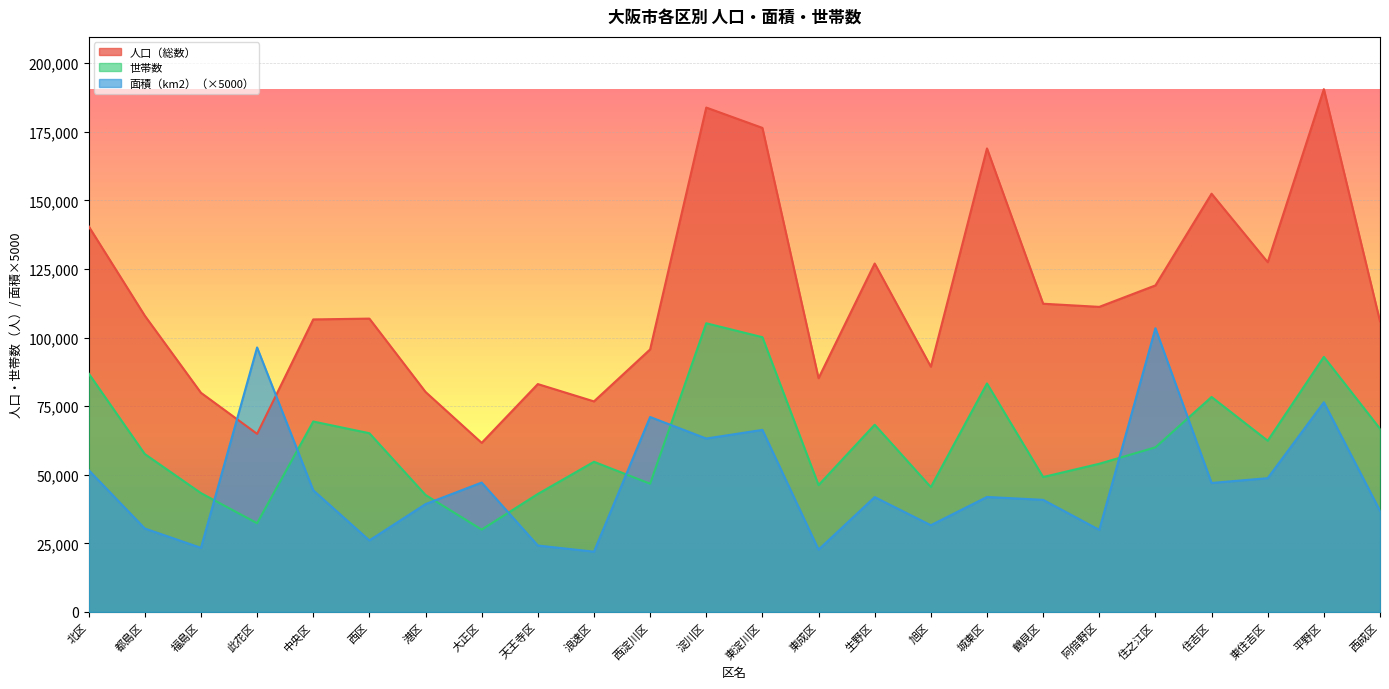

Between 港区 and 東淀川区, which is larger?

東淀川区